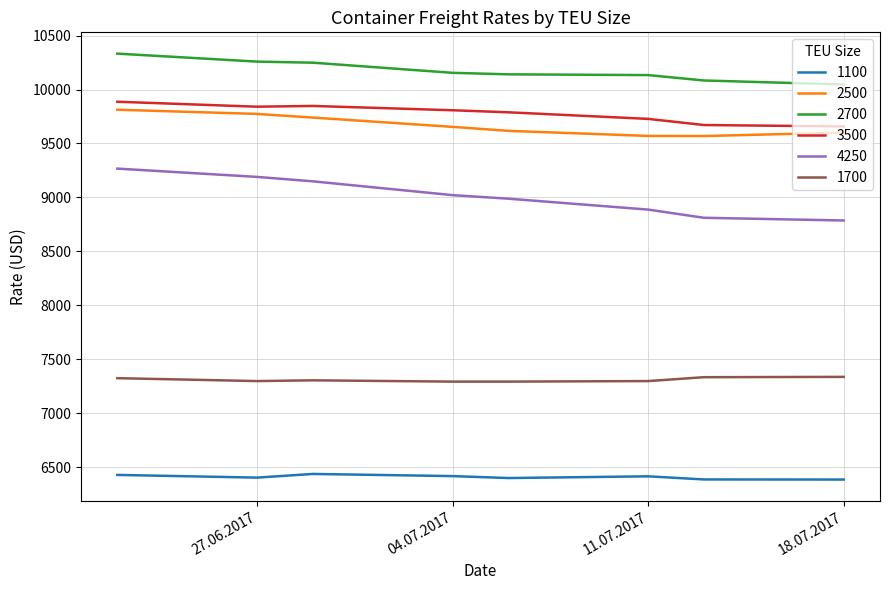

Which series has the largest range (max minus min)?

4250